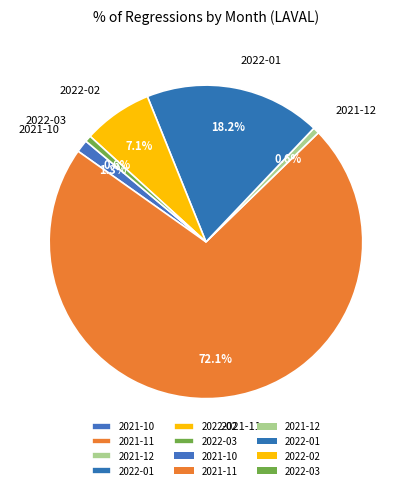

How many slices are in this pie chart?

6